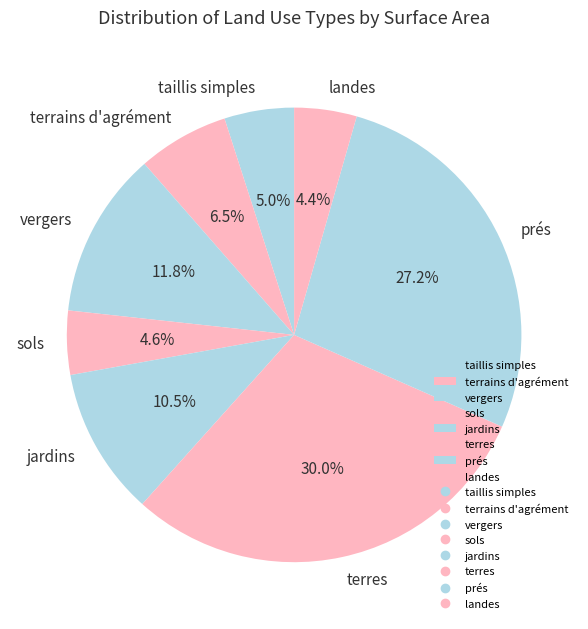

What is the largest slice in the pie chart?

terres